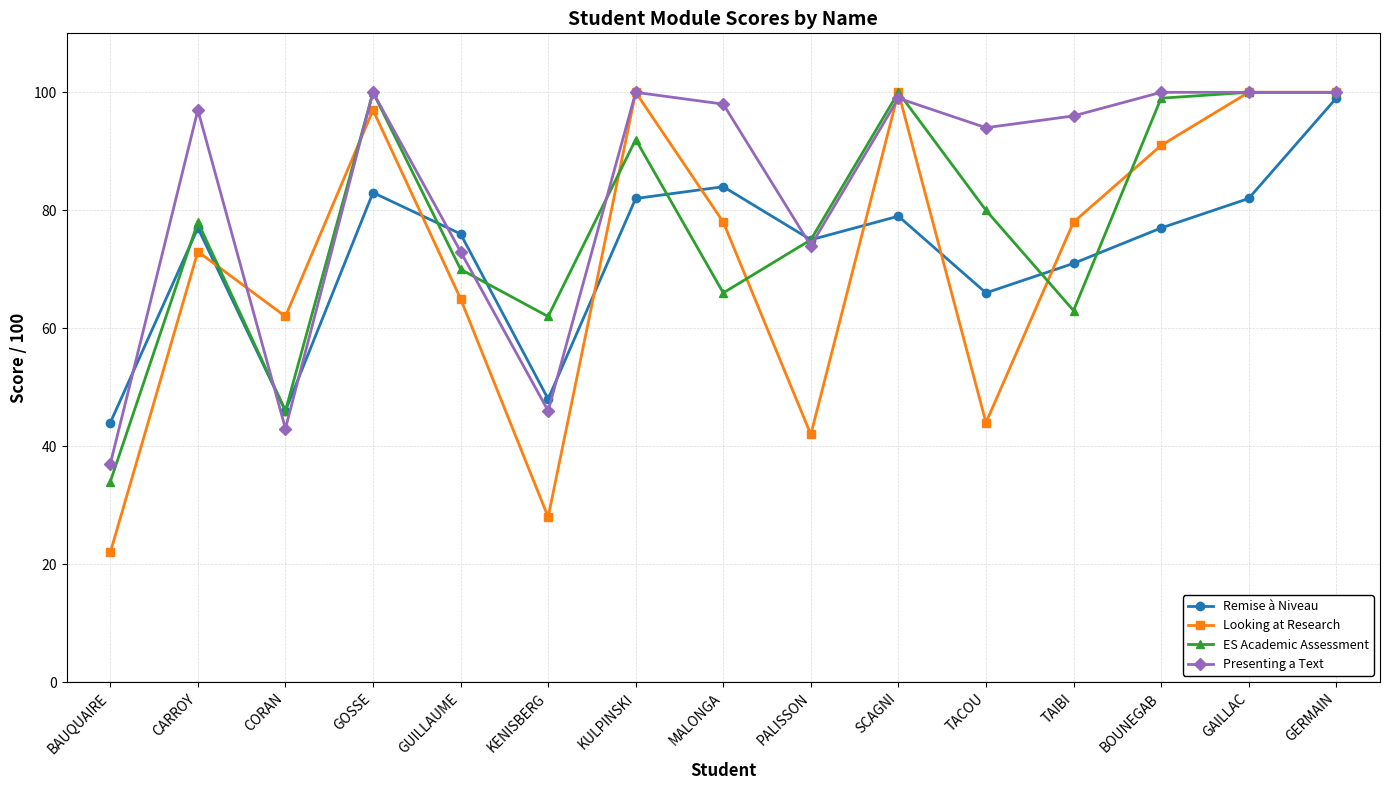

At TAIBI, list the series in order from largest to smallest.

Presenting a Text, Looking at Research, Remise à Niveau, ES Academic Assessment